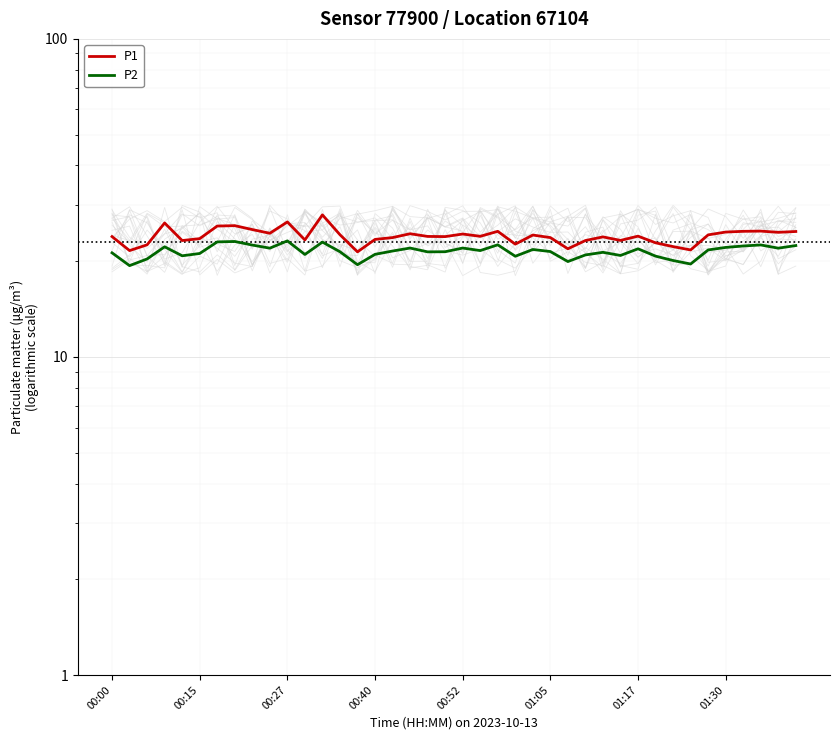

What is the sum of all P1 values?

960.0